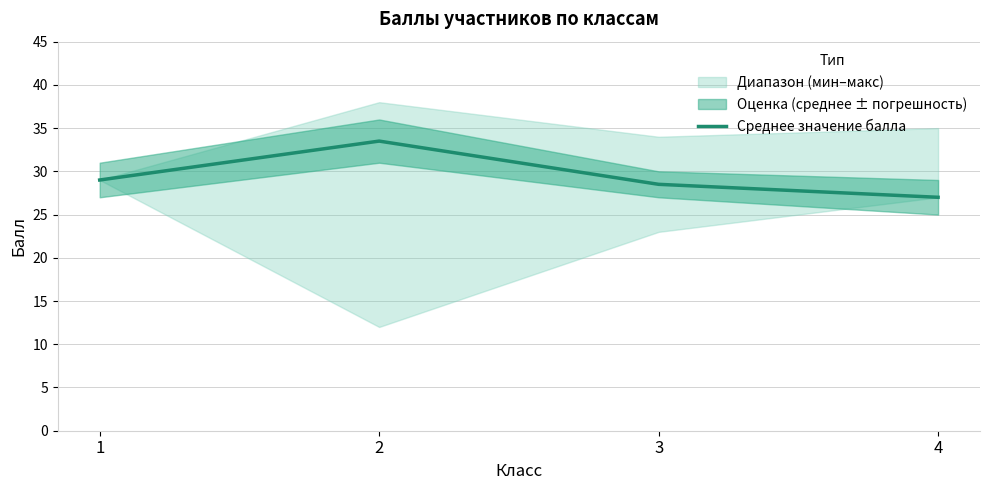

The chart shows a value of 51.1 at 1. True or false?

False